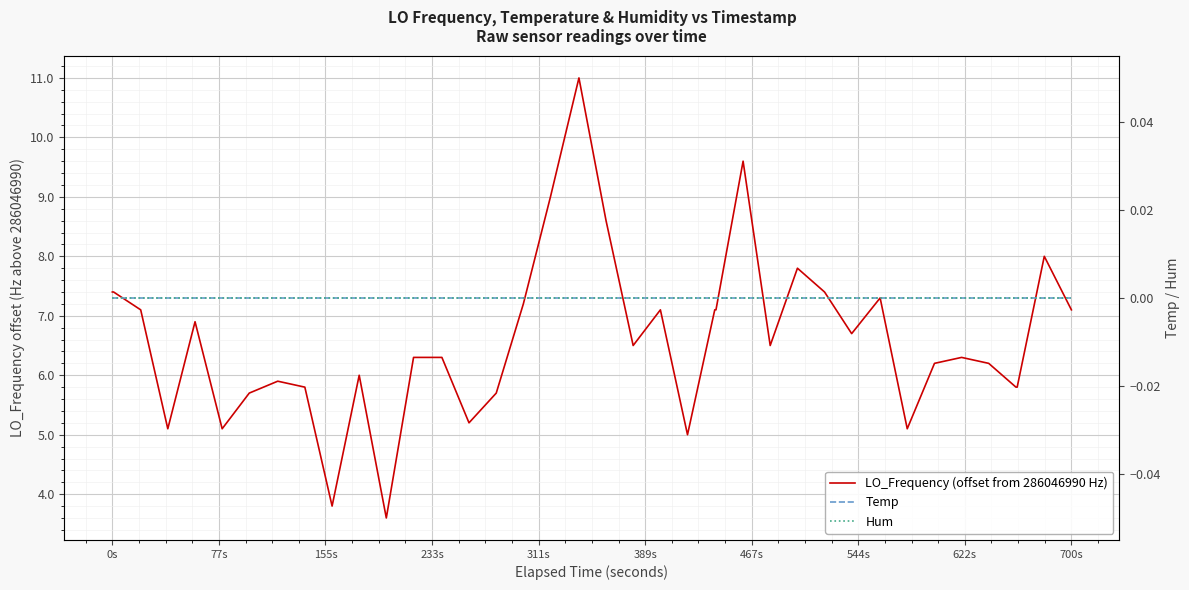

What is the average value of the LO_Frequency (offset from 286046990 Hz) series?

6.6